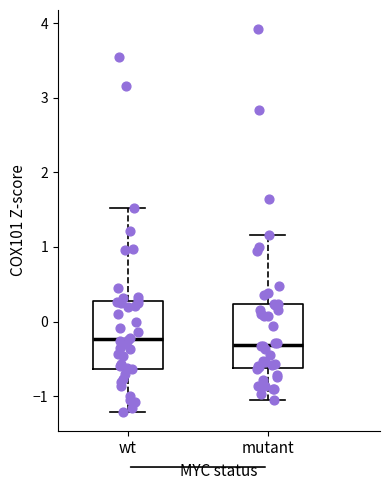

Where does the median line of the box for wt sit on the y-axis? The values are not printed on the chart, so give them approximately, as read against the axis.

-0.2